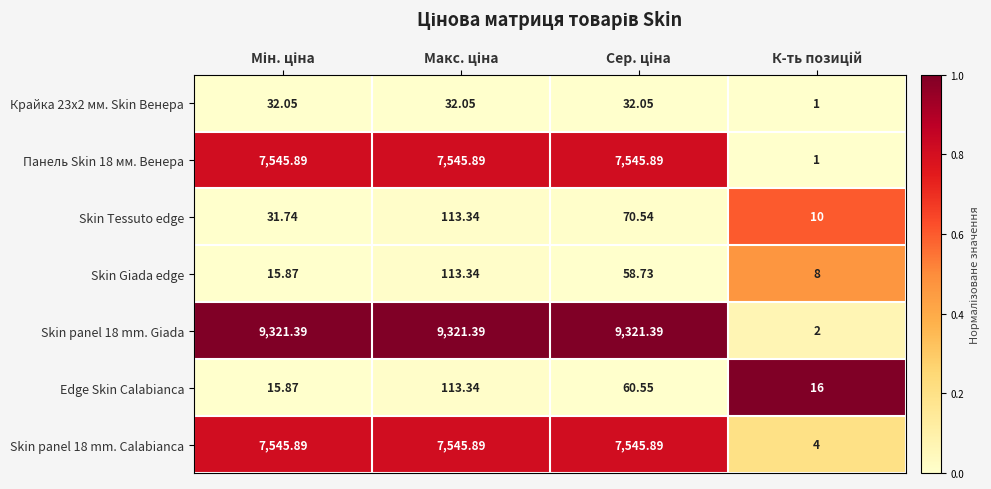

How many data points does each series have?

4